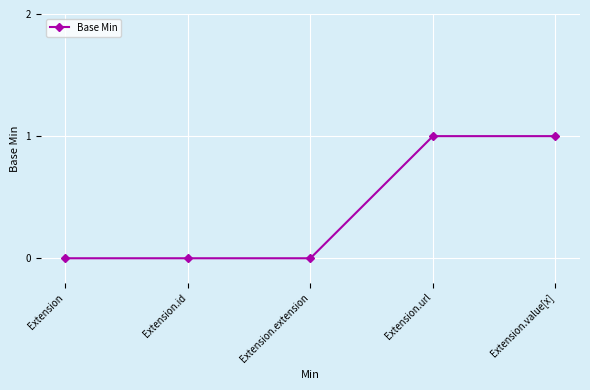

Which has a higher value, Extension.url or Extension.extension?

Extension.url